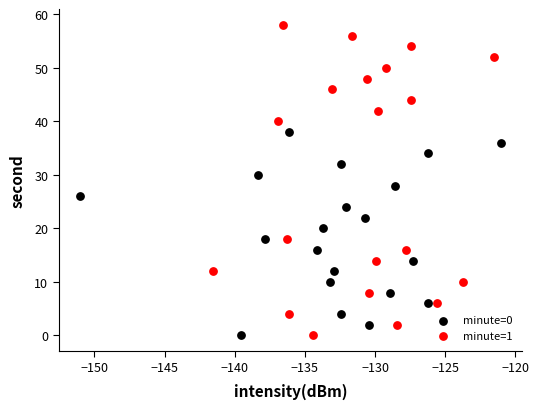

Which series has the largest Y range (max minus min)?

minute=1